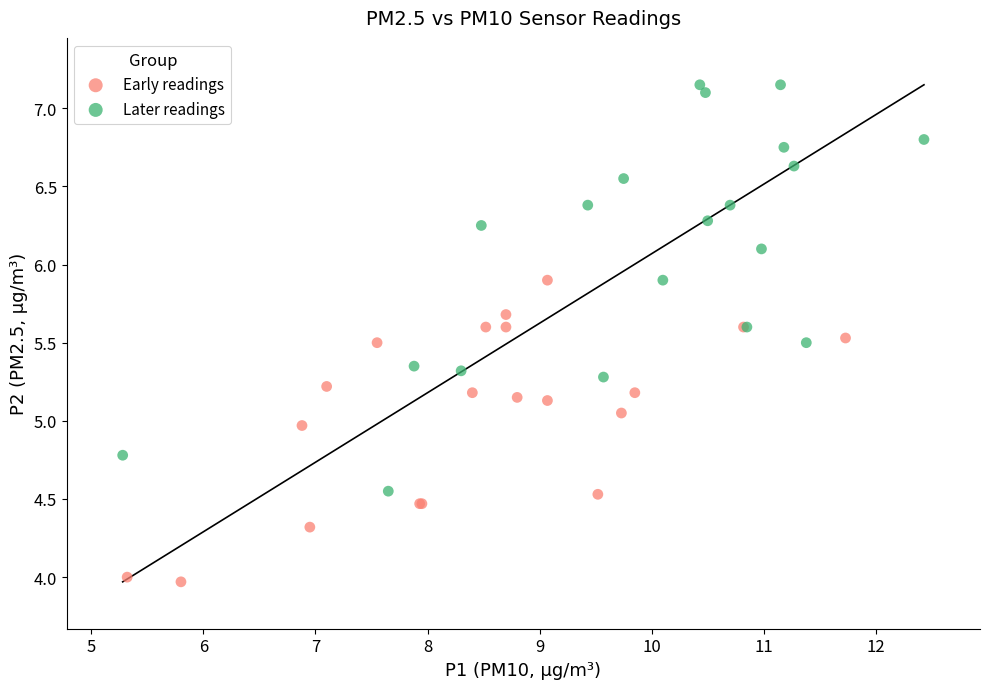

Which series has the widest spread of Y values?

Later readings